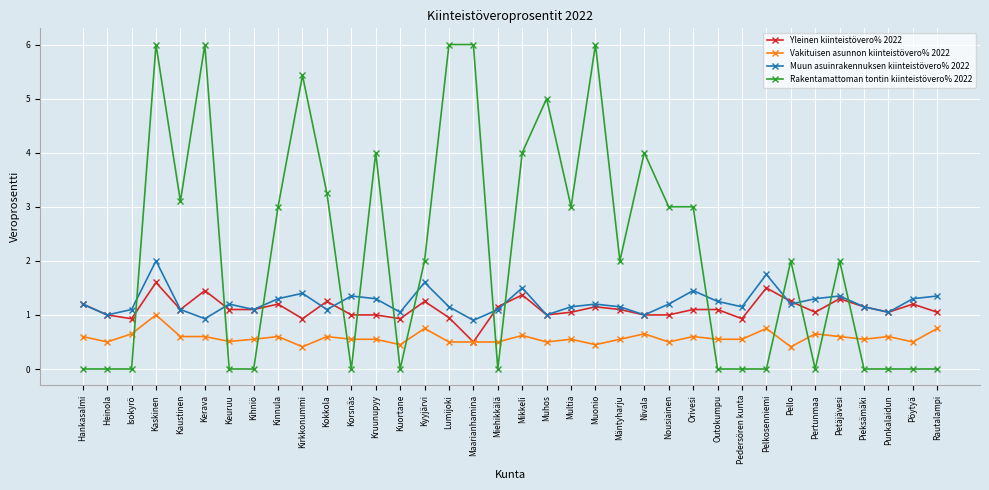

What position from the left is Kruunupyy?

13